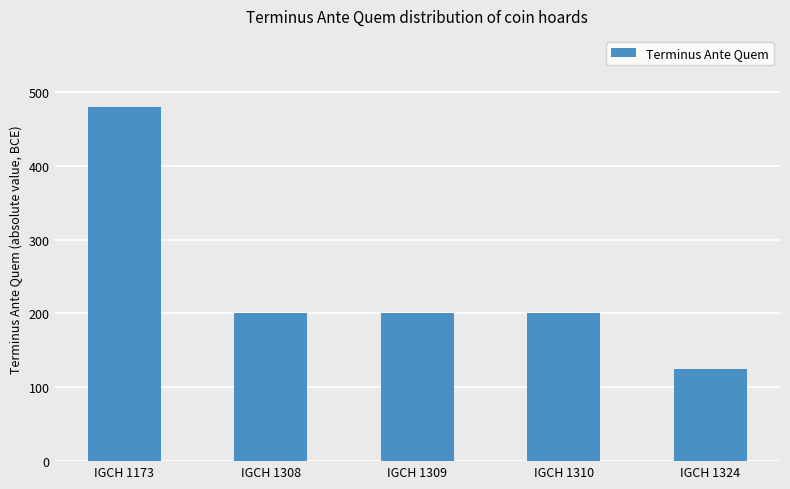

What is the change in value from IGCH 1173 to IGCH 1309?

-280